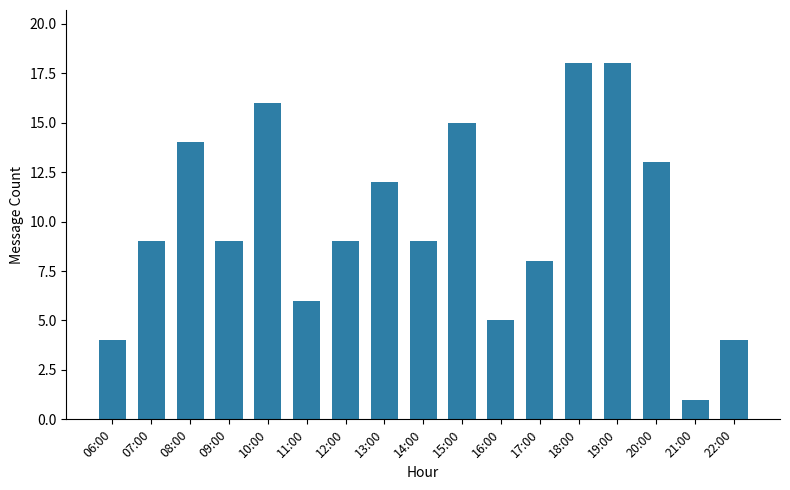

The value at 19:00 is 31. True or false?

False